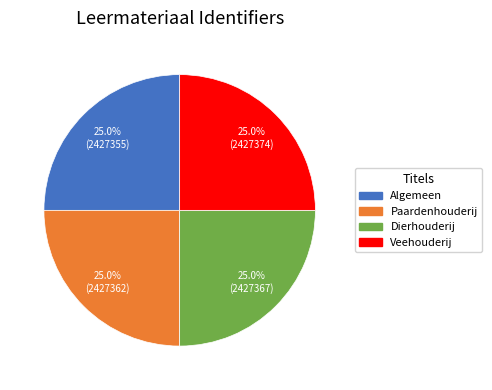

Is there any slice that represents more than half of the pie?

No